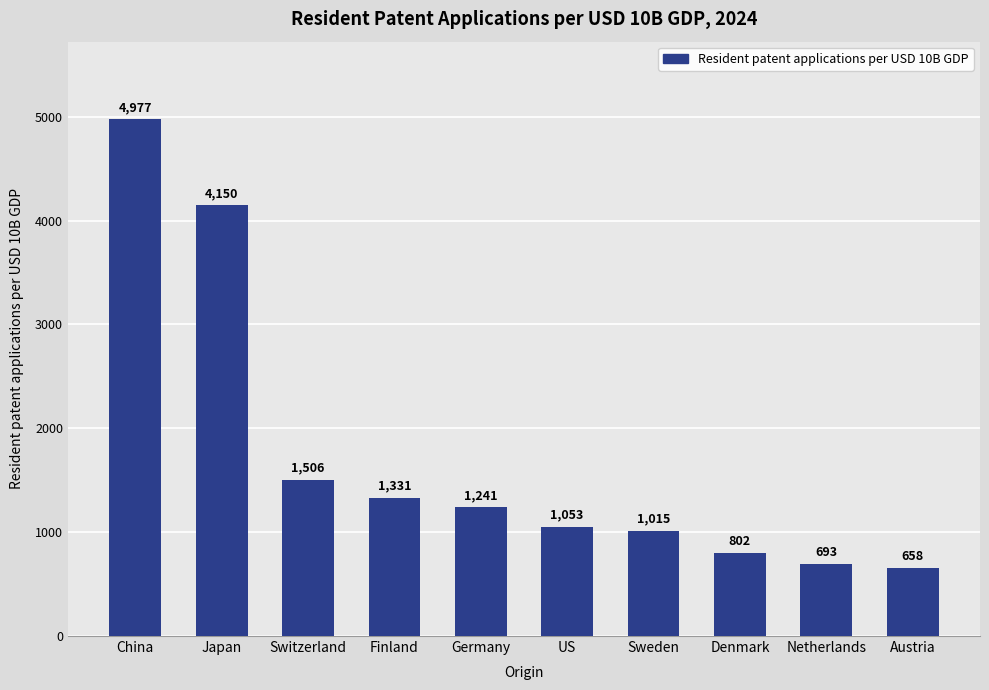

List the labels in order of value, largest first.

China, Japan, Switzerland, Finland, Germany, US, Sweden, Denmark, Netherlands, Austria